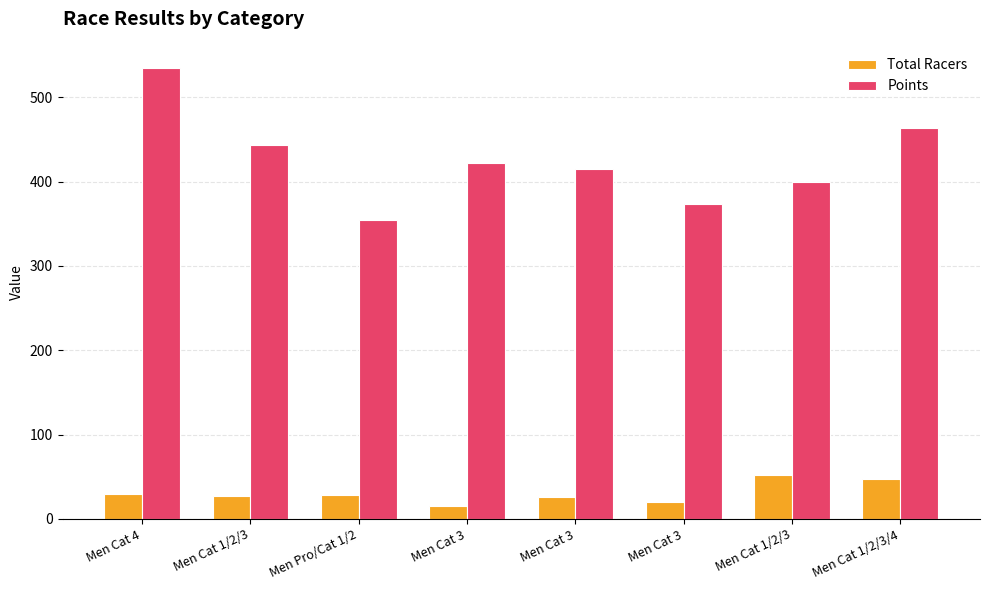

Does the chart contain any negative values?

No